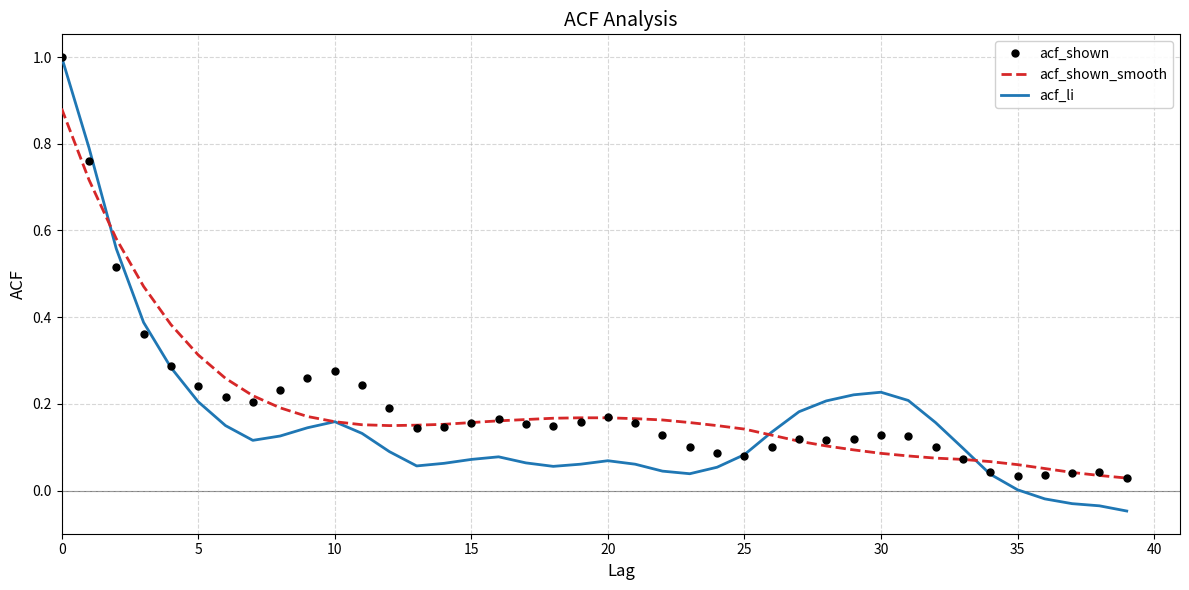

Which series has the widest spread of values?

acf_li